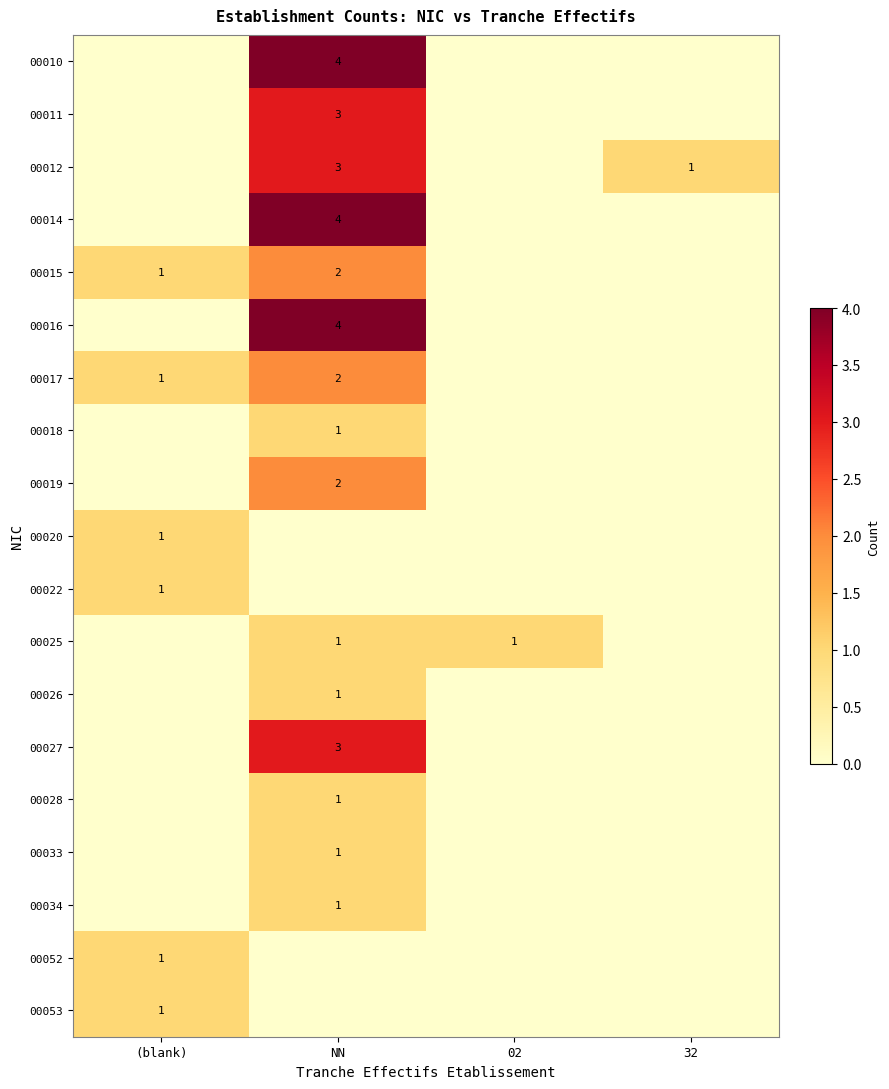

Which has a higher value, 02 or 32?

02